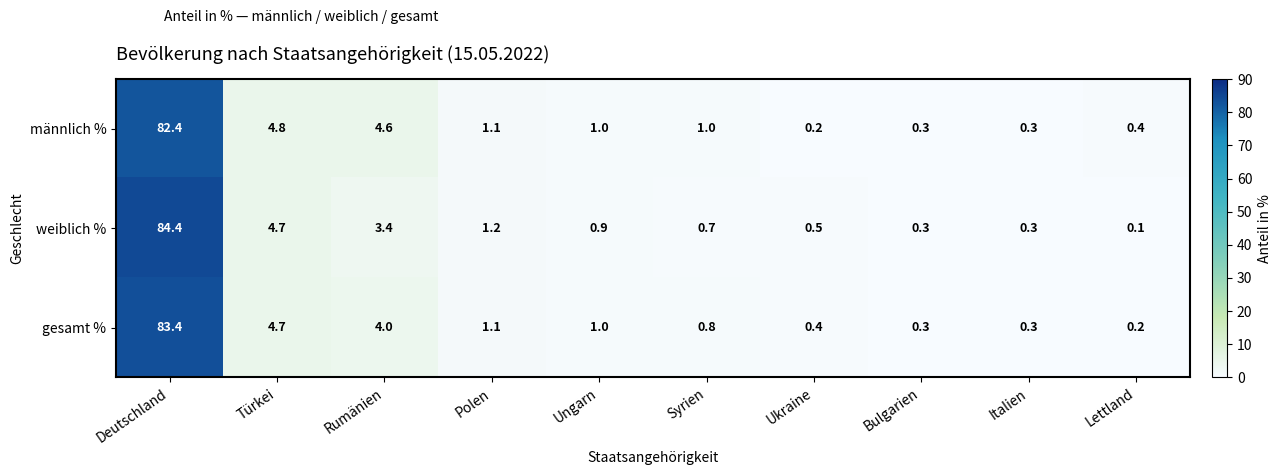

Rank the series by their maximum value, from highest to lowest.

weiblich %, gesamt %, männlich %